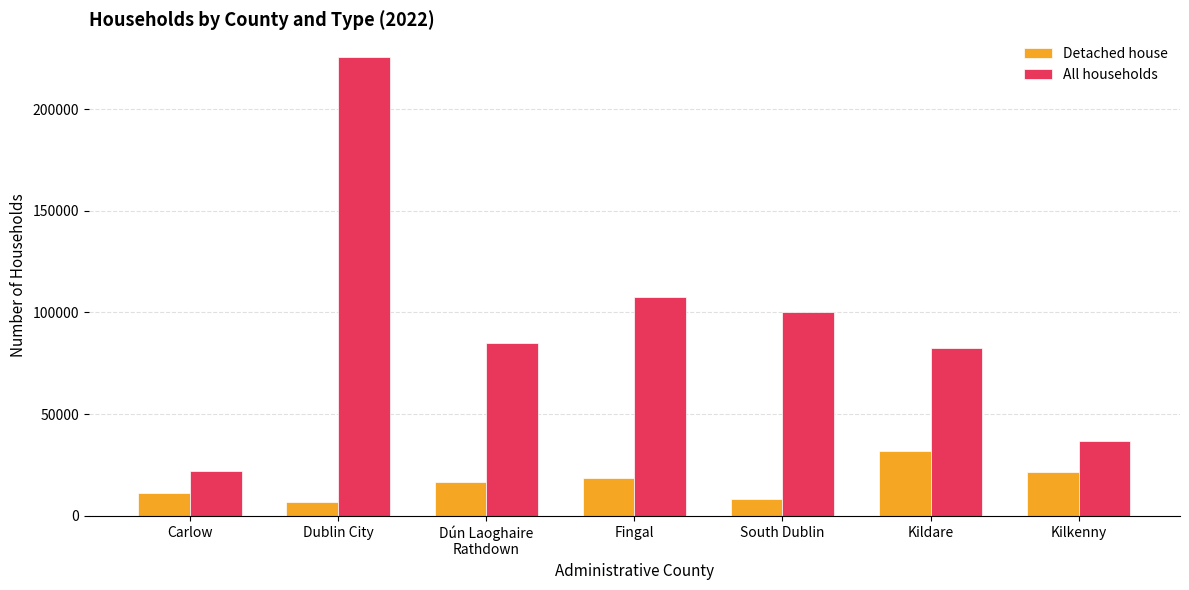

What is the label of the 2nd bar from the right?

Kildare